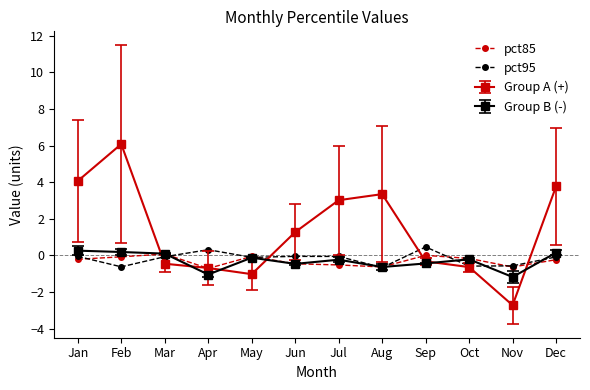

What is the minimum value for pct85?

-0.7